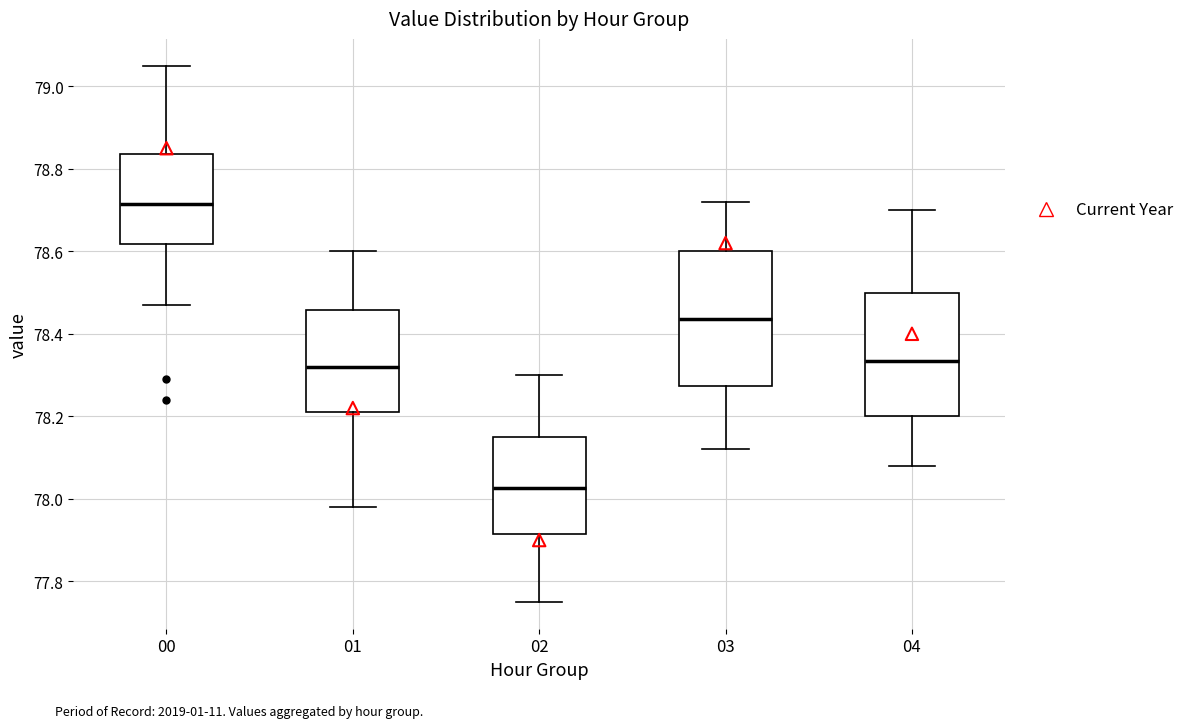

Where does the upper whisker of the box at x = 04 end on the y-axis? The values are not printed on the chart, so give them approximately, as read against the axis.

78.70